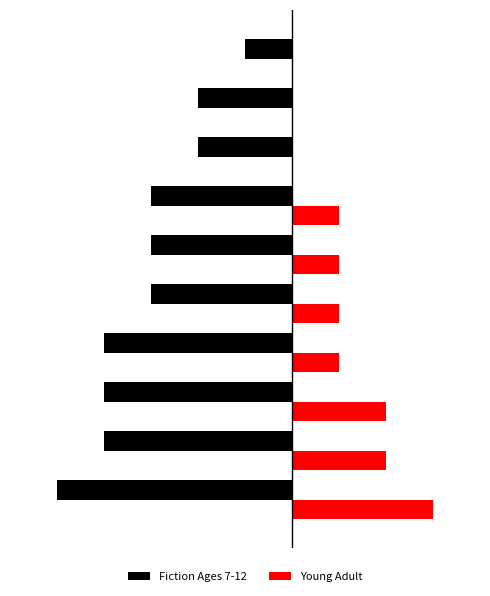

List the series in order of their overall mean, lowest first.

Fiction Ages 7-12, Young Adult